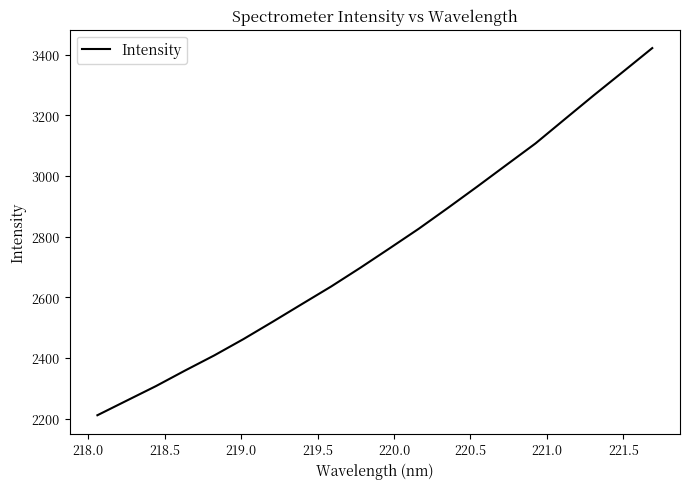

What is the smallest value displayed?

2211.3